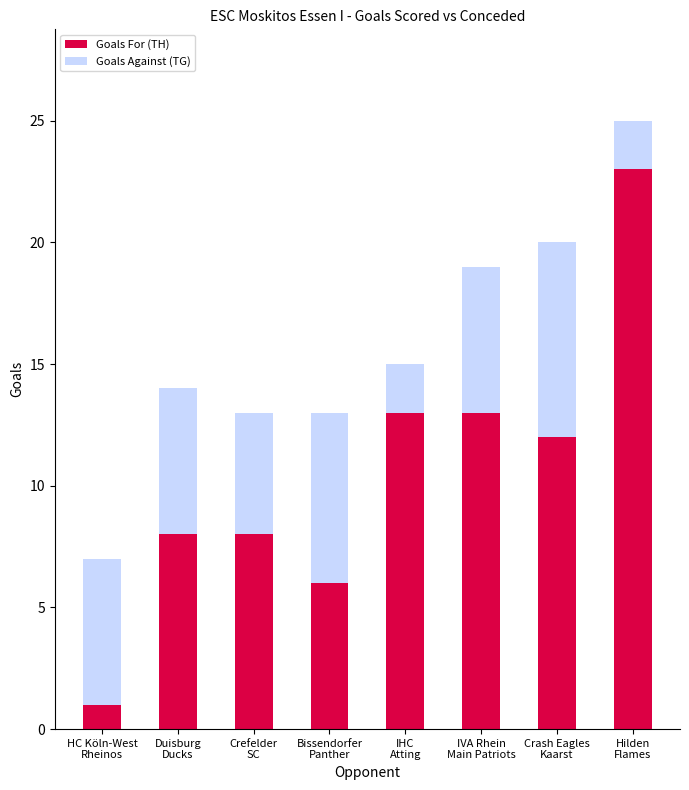

What is the difference between the Goals For (TH) values at Hilden
Flames and HC Köln-West
Rheinos?

22